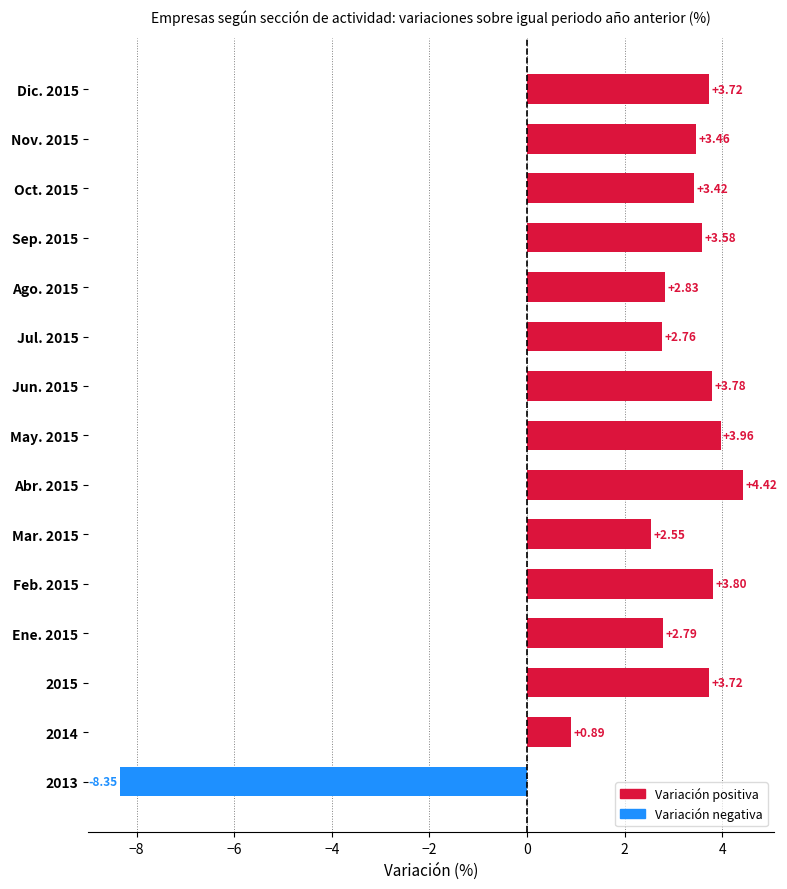

What is the sum of the values at Ago. 2015 and Jun. 2015?

6.6